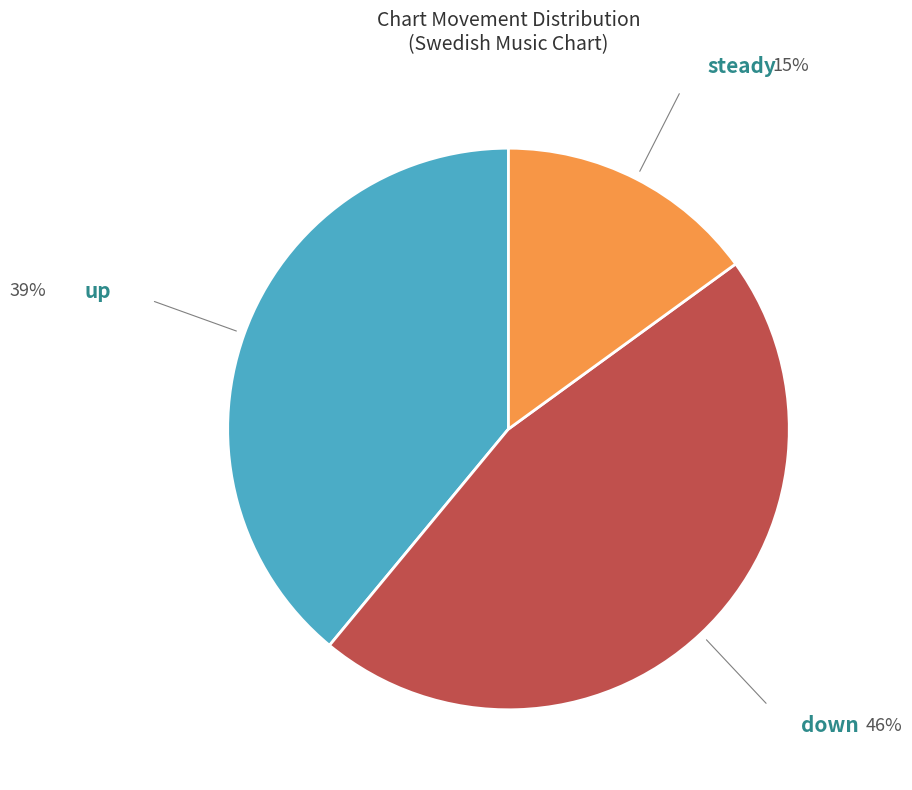

Is there a majority slice in this chart?

No